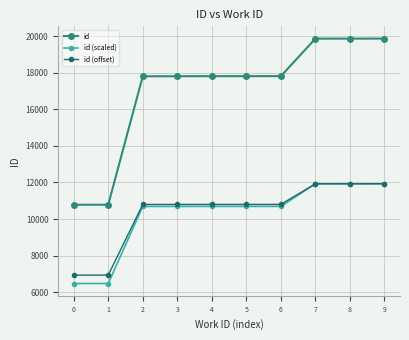

What are all the series names shown in the legend?

id, id (scaled), id (offset)